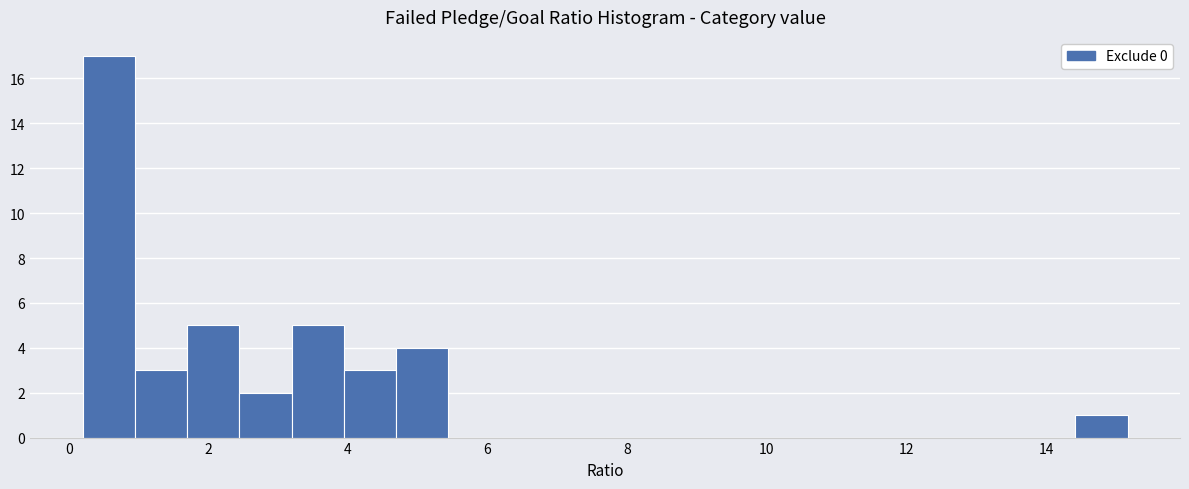

Read against the x-axis, roughly where is the centre of the tallest bar?

0.6